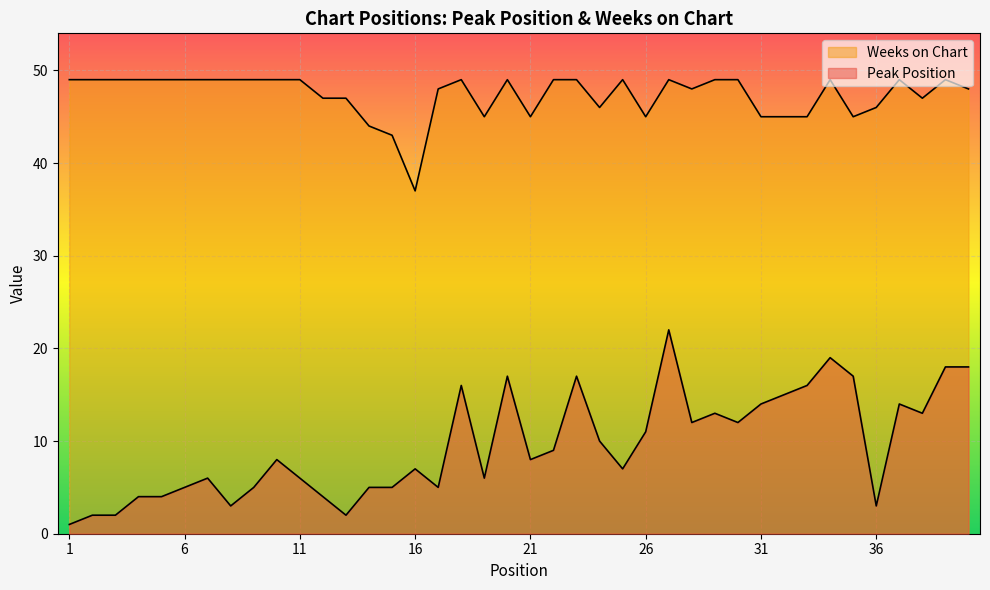

What is the difference between the highest and lowest values at 2?

47